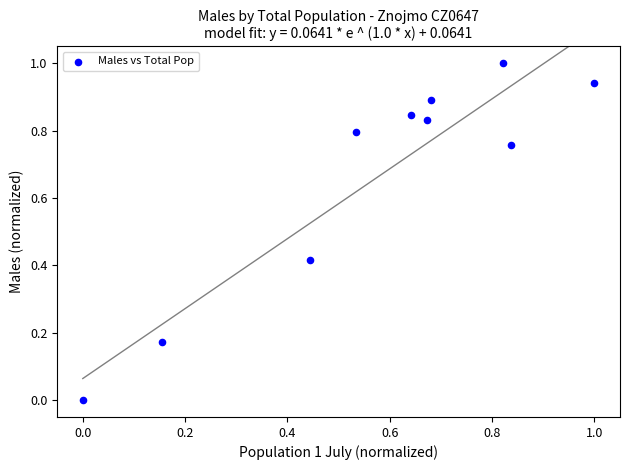

What is the average X value?

0.6